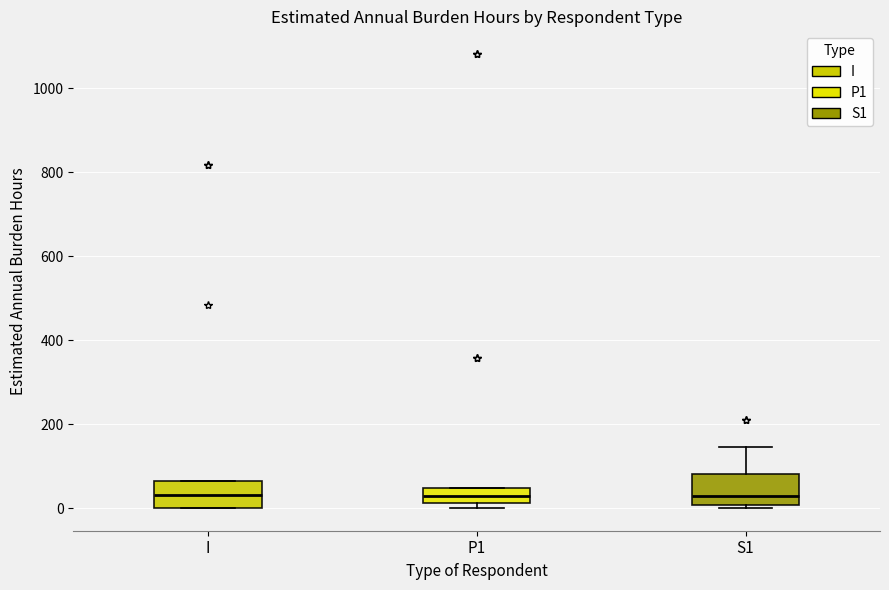

Reading left to right, read every box against the y-axis: the position of its median line, the range the box covers, and the ends of its whiskers. The values are not printed on the chart, so give them approximately, as read against the axis.

I: median 40, box 0 to 60, whiskers 0 to 60
P1: median 20 (inside the box), box 20 to 40, whiskers 0 to 40
S1: median 20, box 0 to 80, whiskers 0 (just below the box's lower edge) to 140